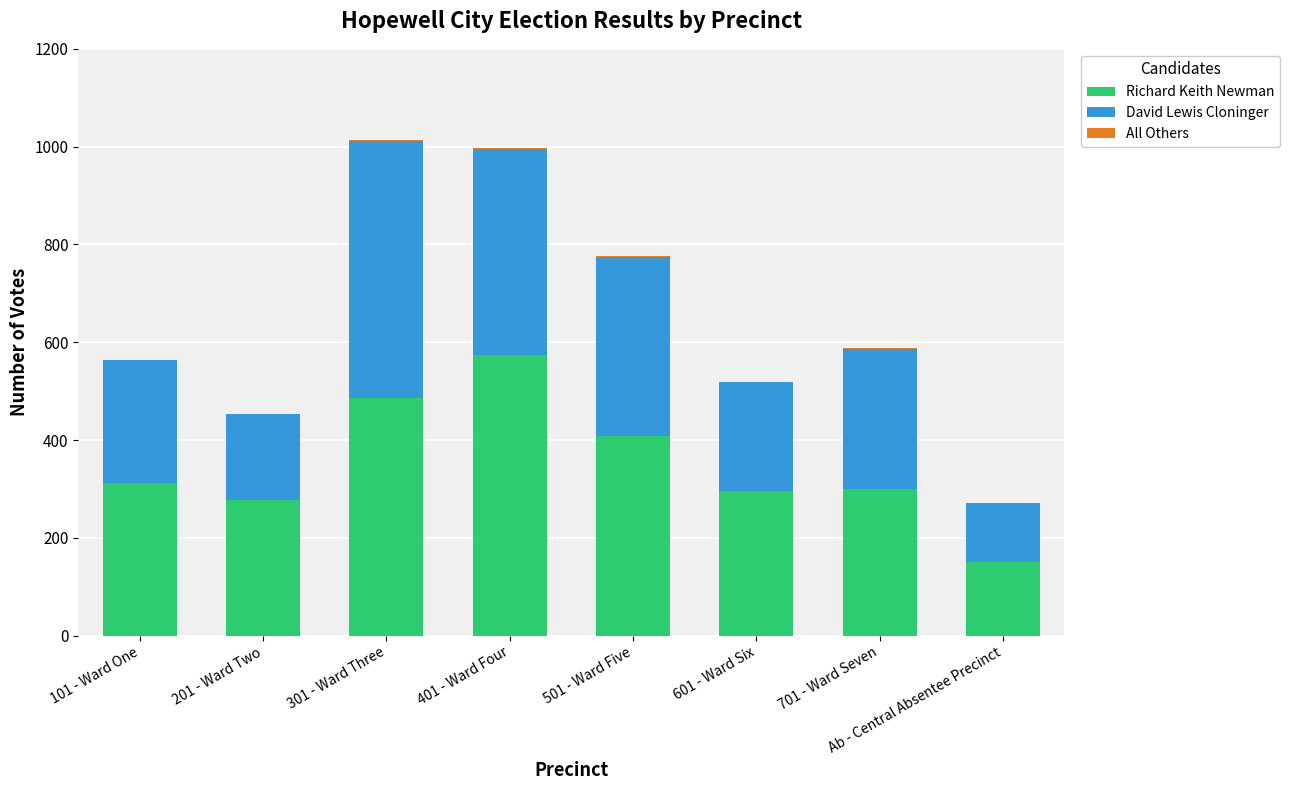

Is it true that Richard Keith Newman equals 312 at 101 - Ward One?

True